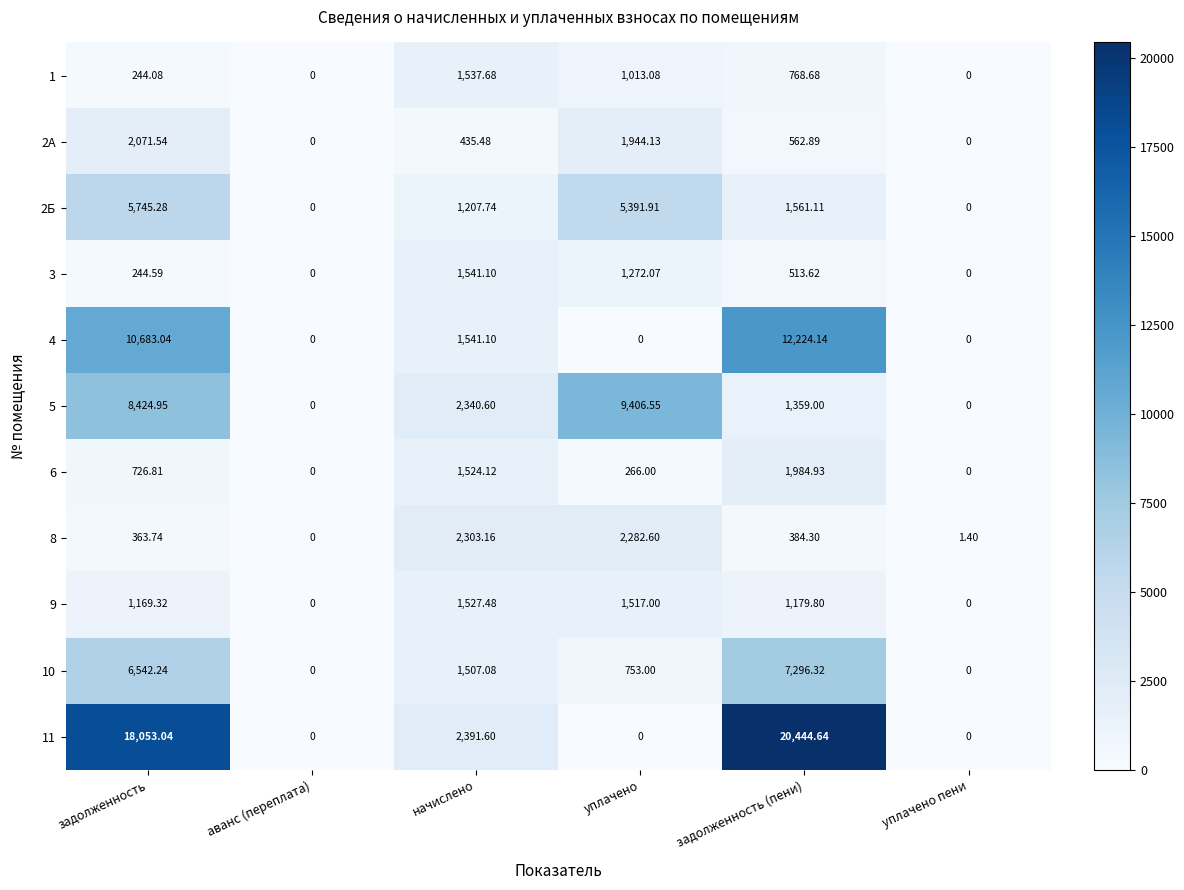

Which series has the largest range (max minus min)?

11